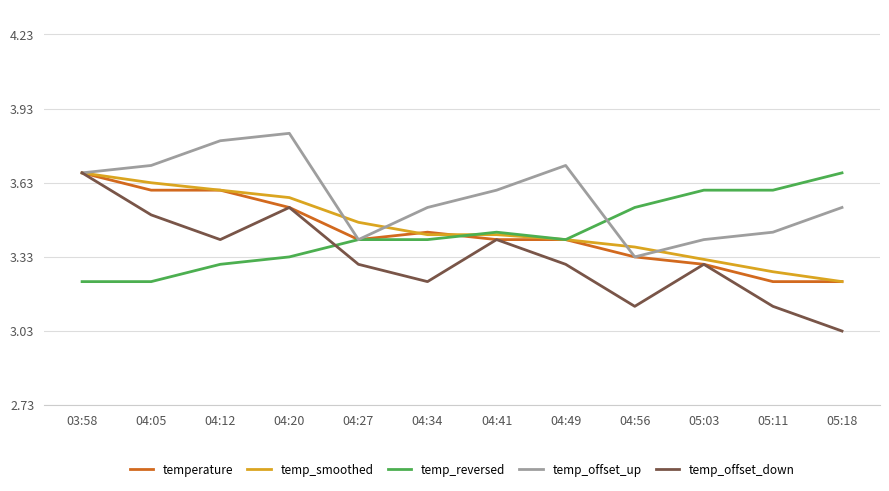

Which category has the lowest value across all series?

05:18